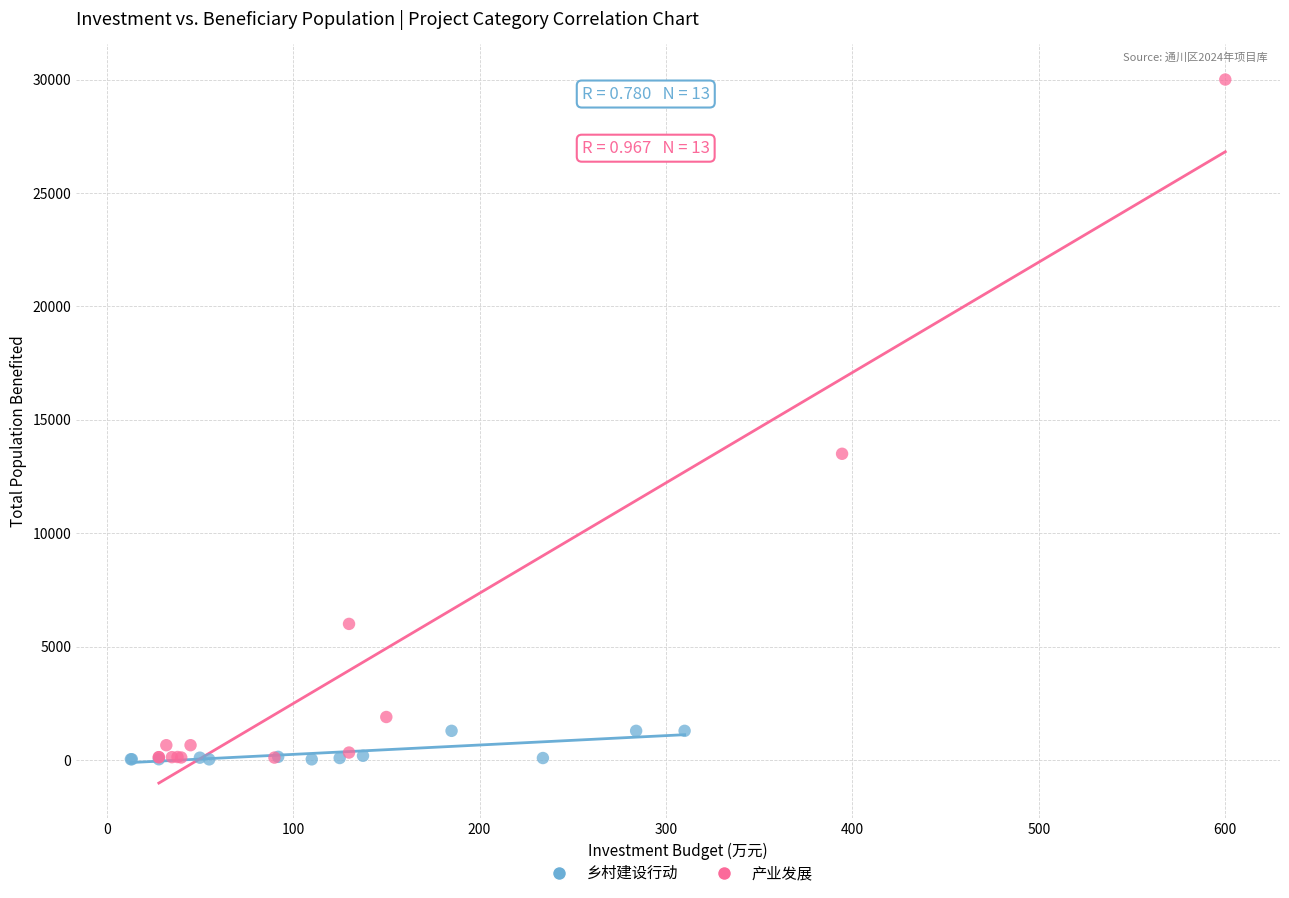

Which series contains the highest Y value?

产业发展